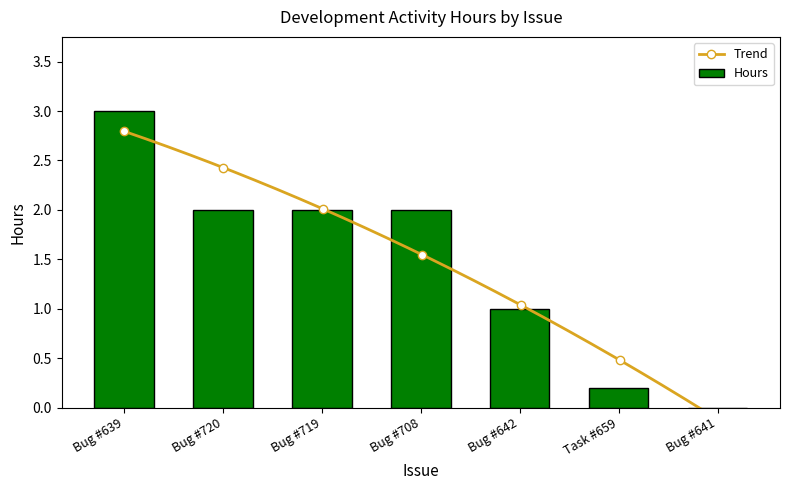

What is the label of the 1st bar from the right?

Bug #641